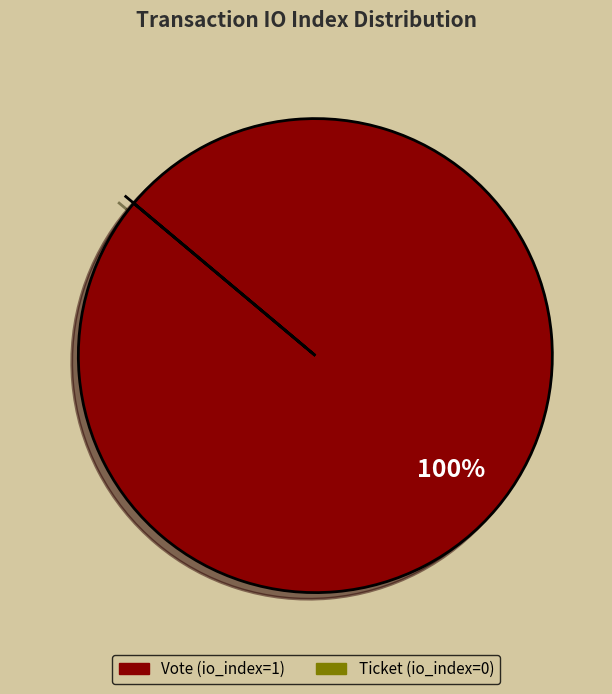

To the nearest percent, what is the average slice percentage?

50%